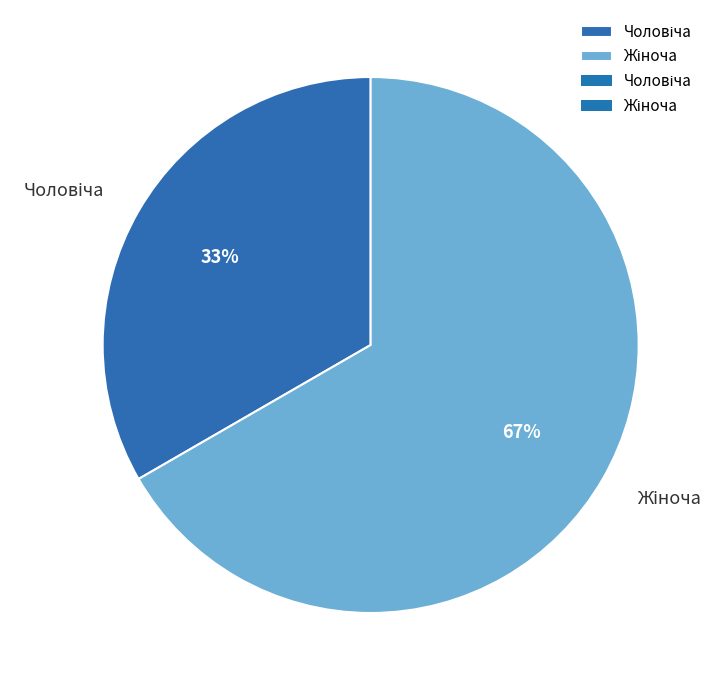

To the nearest percent, what is the average slice percentage?

50%